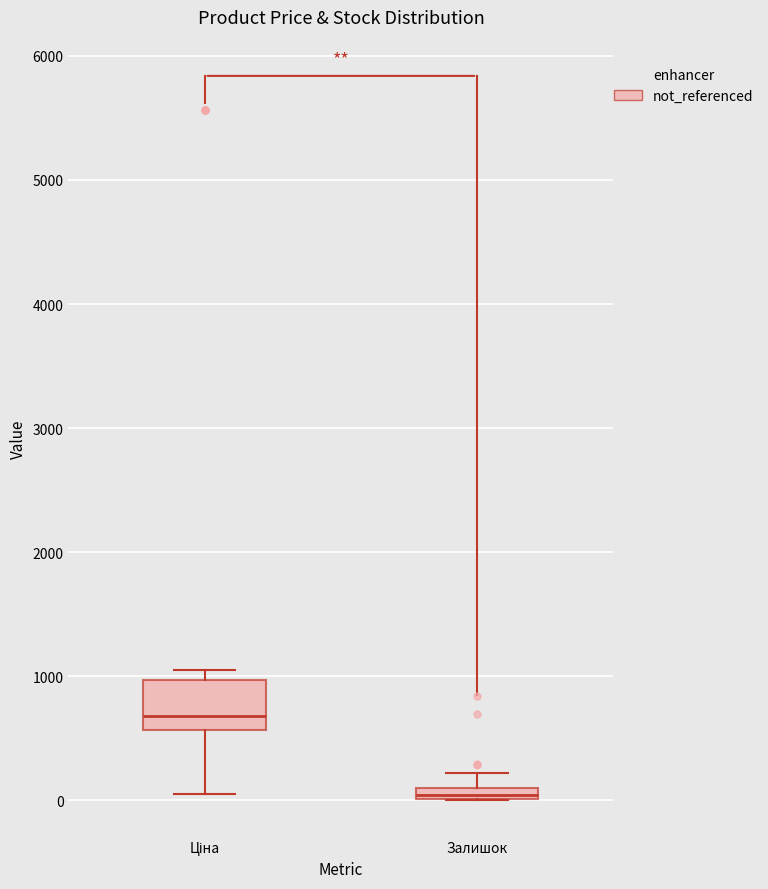

Where is the lower edge of the box for Залишок on the y-axis? The values are not printed on the chart, so give them approximately, as read against the axis.

0